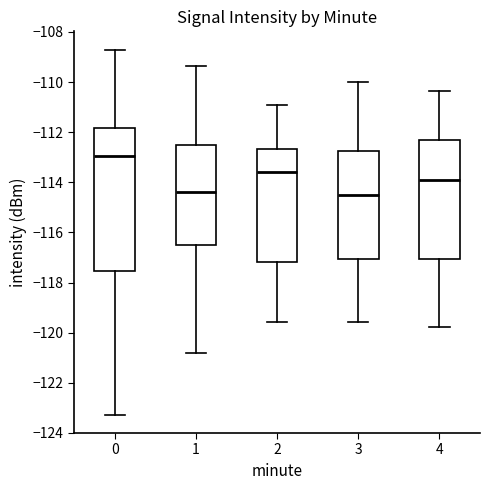

Where does the lower whisker of the box at x = 3 end on the y-axis? The values are not printed on the chart, so give them approximately, as read against the axis.

-119.6